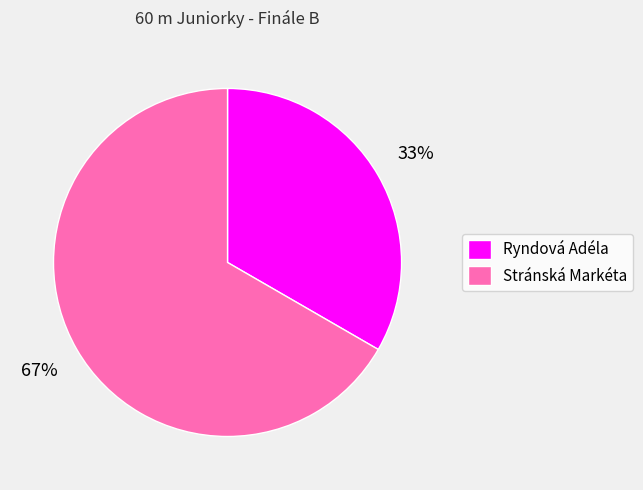

How many segments does this pie chart have?

2